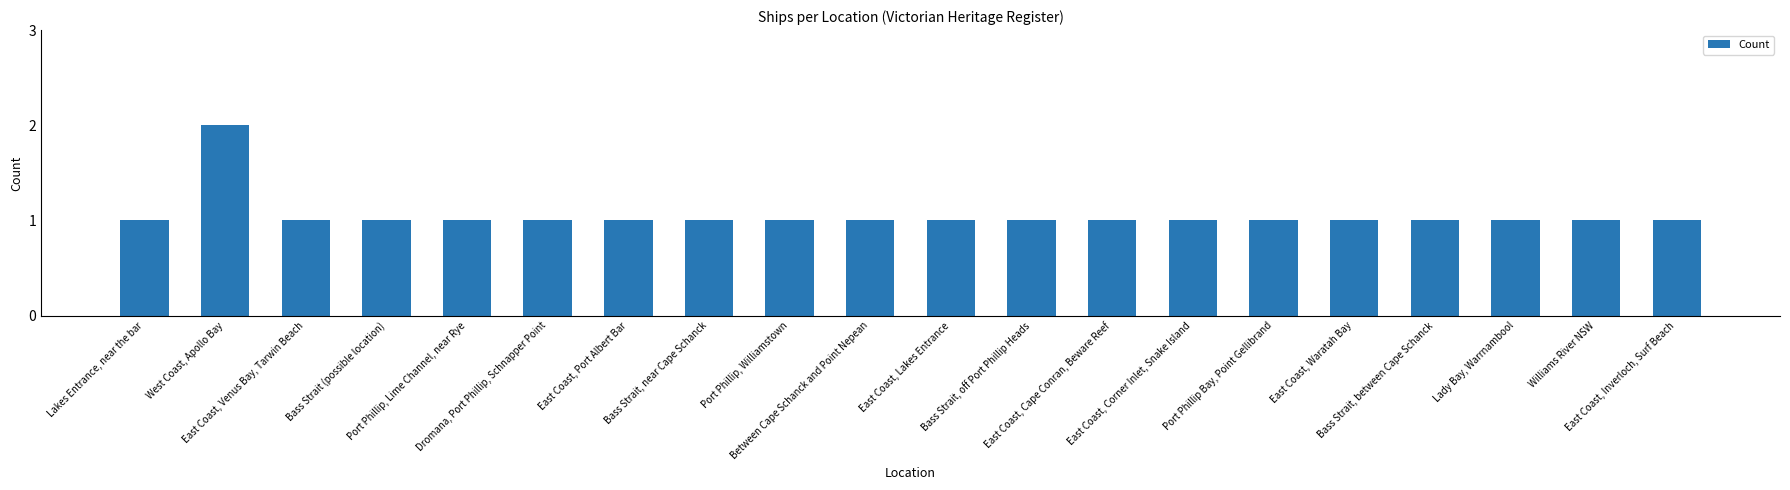

Count the values in the range 1 to 2.

20